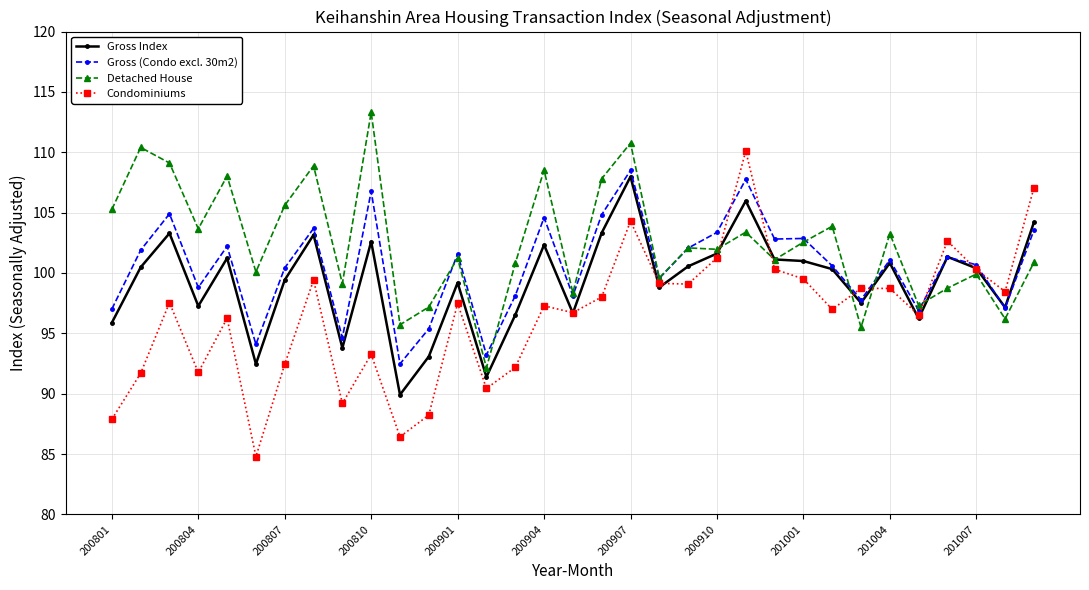

What is the maximum value shown in the chart?

113.3